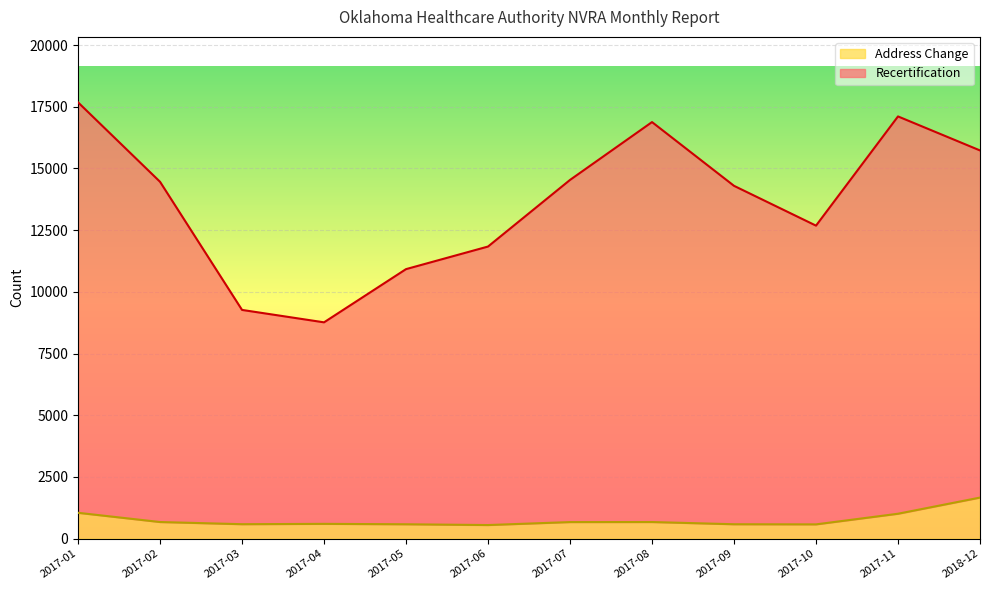

Reading right to left, extract all data points from this chart.

Recertification: 15729	17107	12682	14295	16878	14534	11835	10920	8764	9267	14459	17678
Address Change: 1664	1009	578	583	673	671	551	582	599	585	673	1047